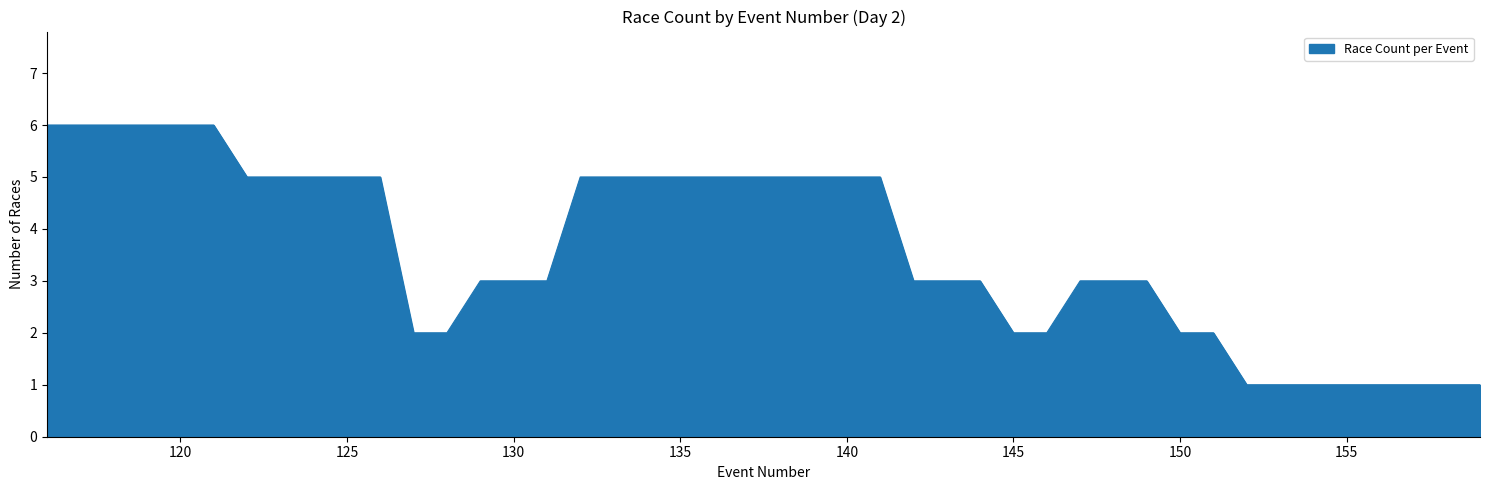

What is the maximum value shown in the chart?

6